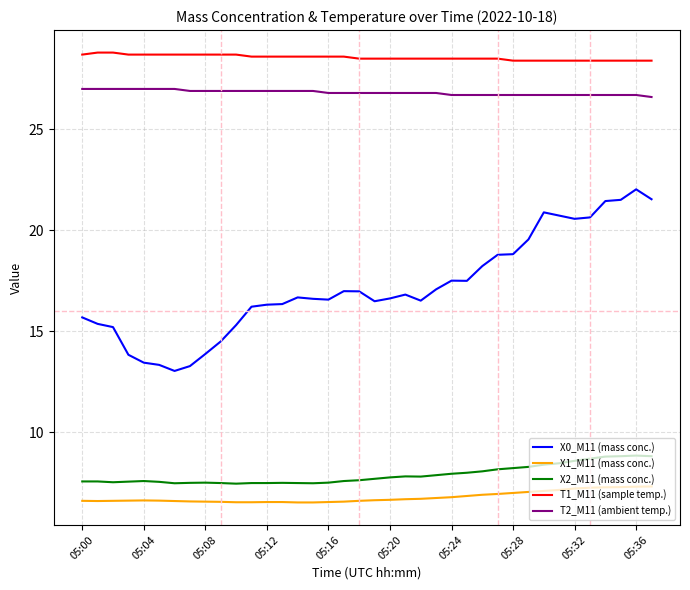

What is the difference between the maximum and minimum values in the X1_M11 (mass conc.) series?

0.8